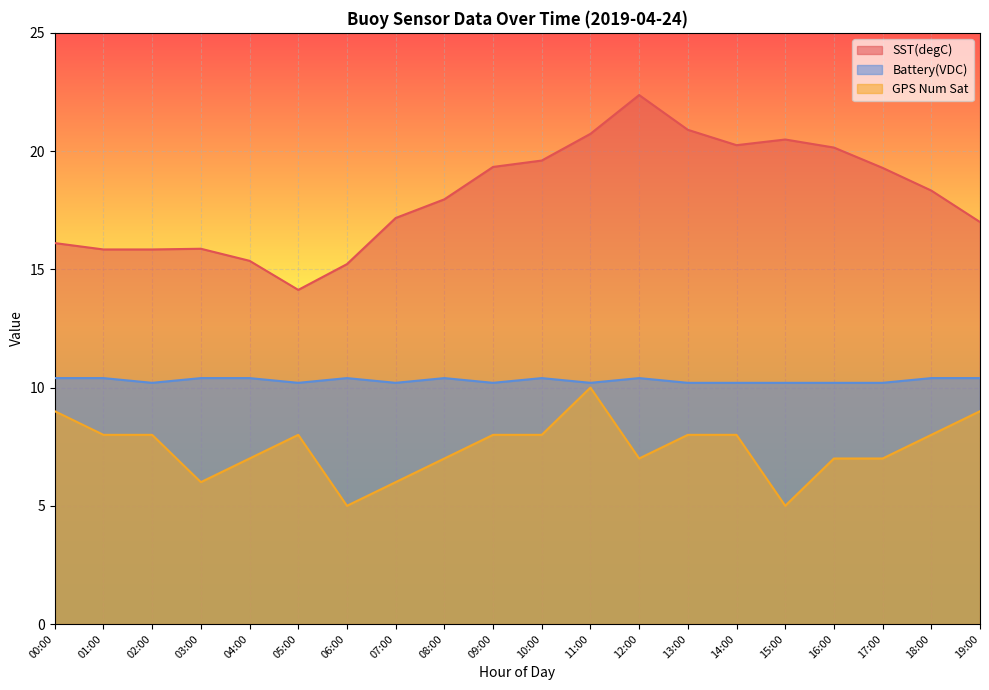

At how many categories does at least one series exceed 21?

1